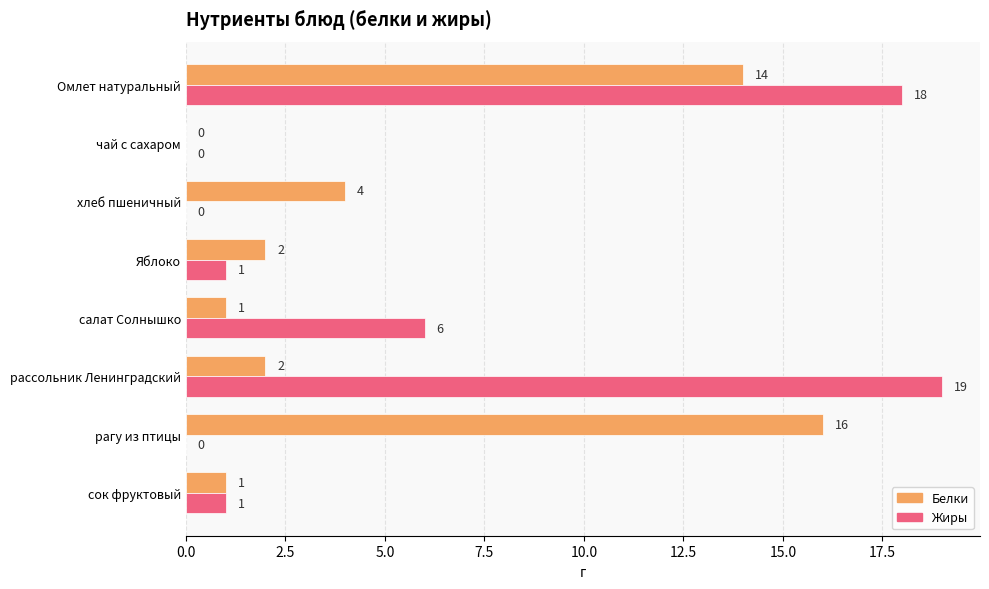

Which series changed the most between Омлет натуральный and рагу из птицы?

Жиры